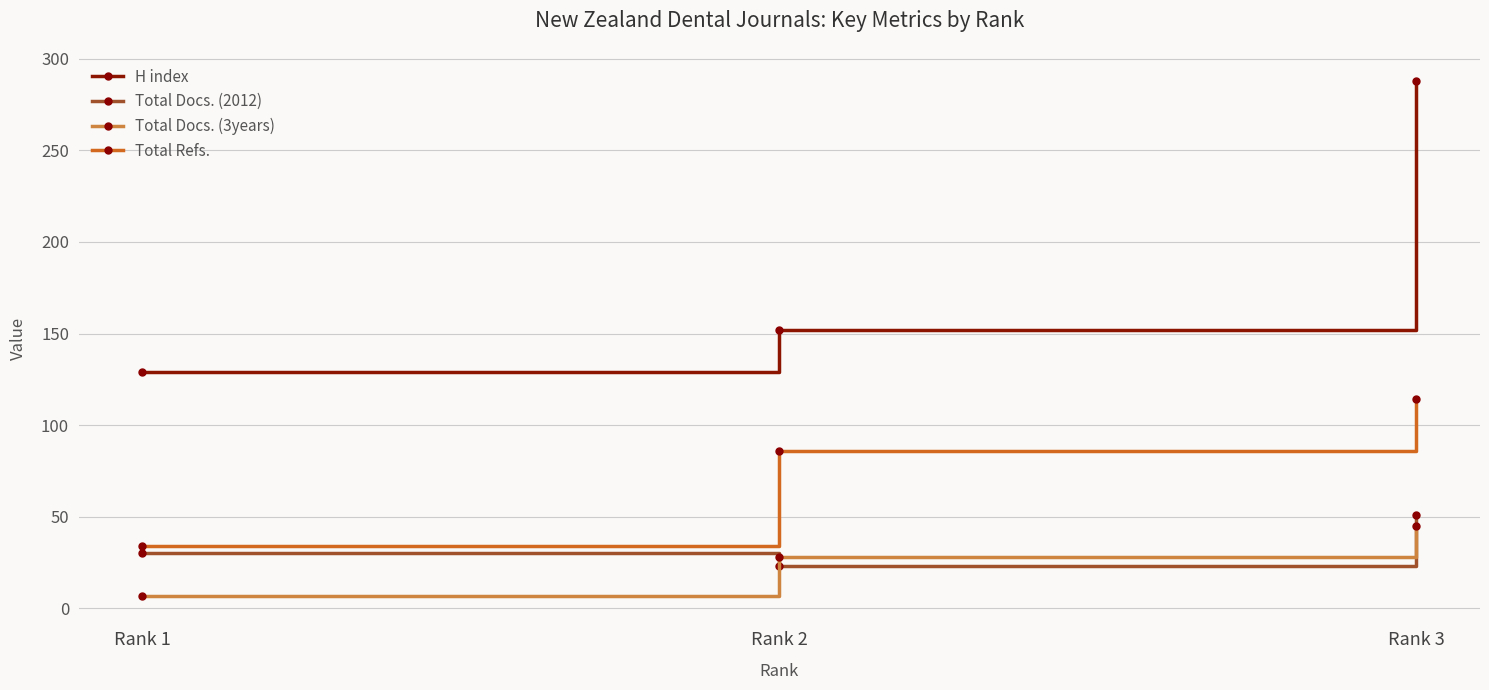

At Rank 1, list the series in order from largest to smallest.

H index, Total Refs., Total Docs. (2012), Total Docs. (3years)